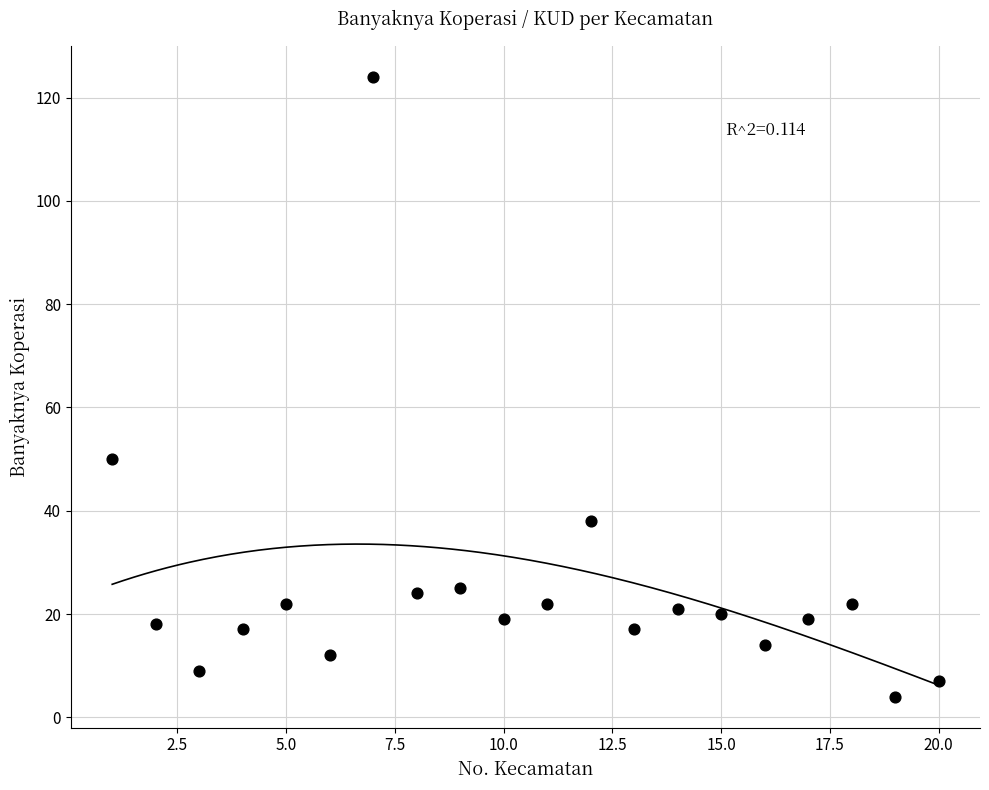

What is the range of Y values (max minus min)?

120